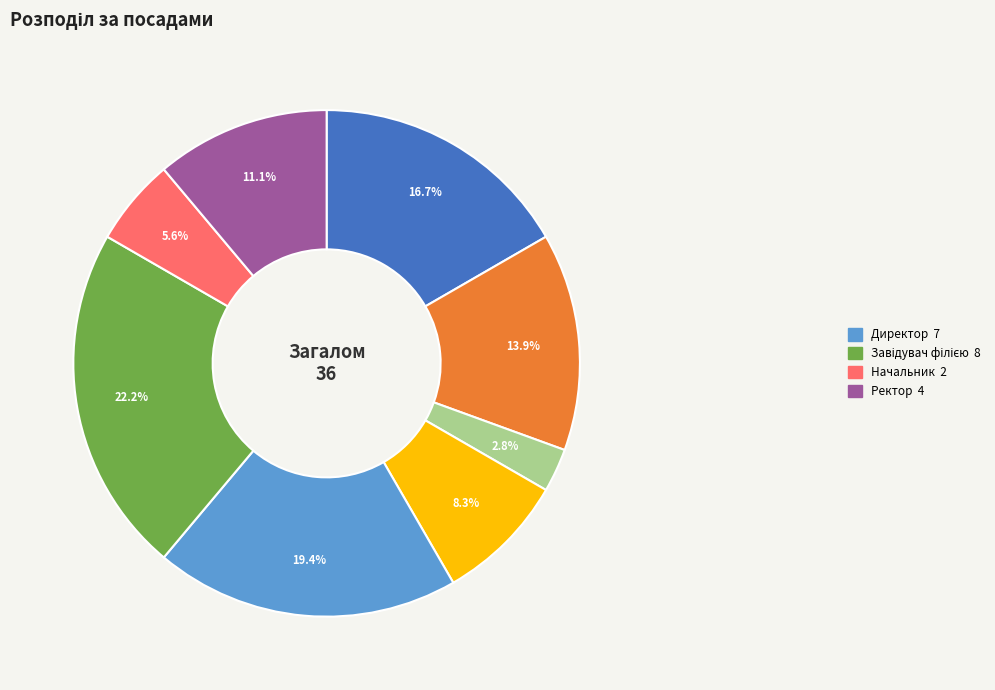

Is there any slice that represents more than half of the pie?

No